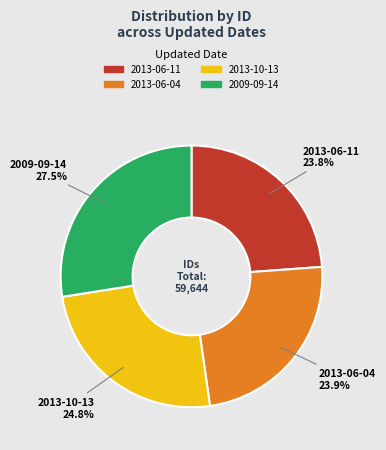

The 2009-09-14 slice represents 34% of the pie. True or false?

False